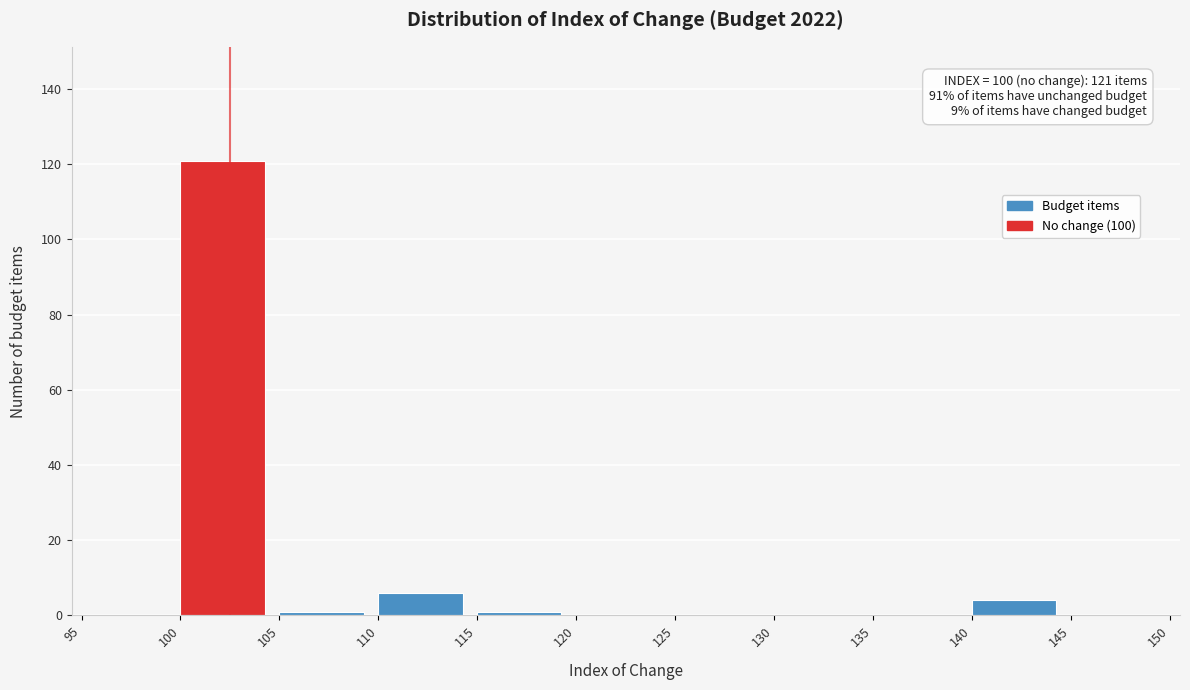

Over which range of the x-axis is the bar tallest?

100 to 105